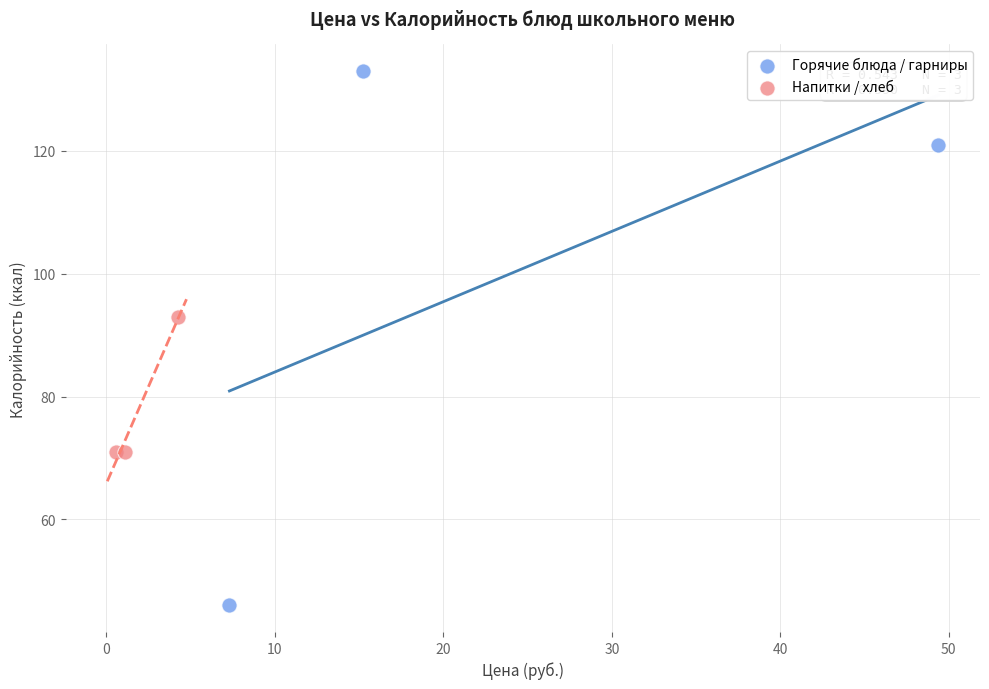

Which series reaches the minimum Y coordinate?

Горячие блюда / гарниры